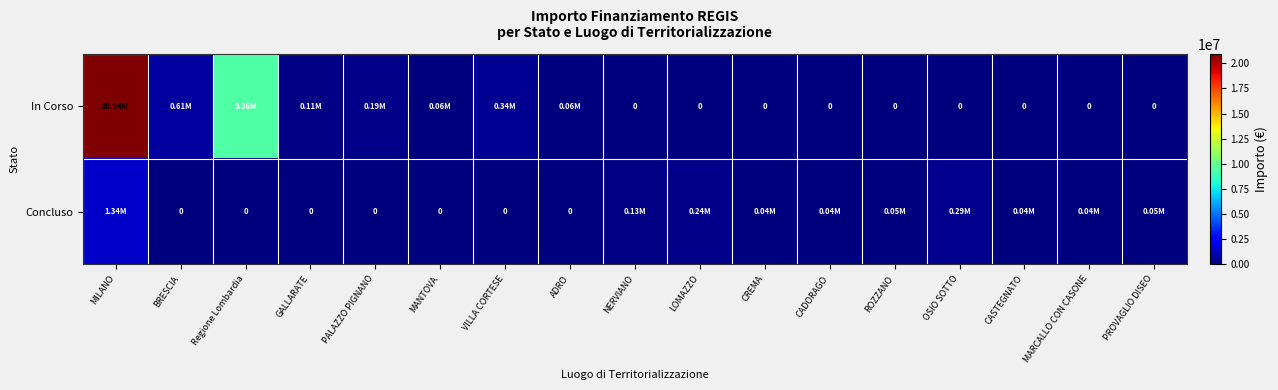

What is the difference between the maximum and minimum values in the Concluso series?

1337340.7